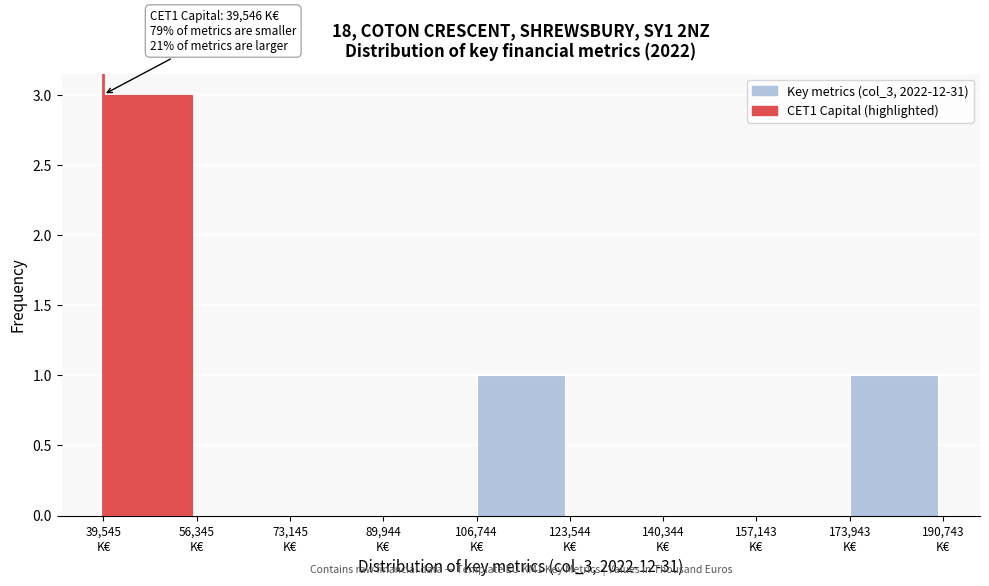

Which range on the x-axis has the tallest bar?

40000 to 56000